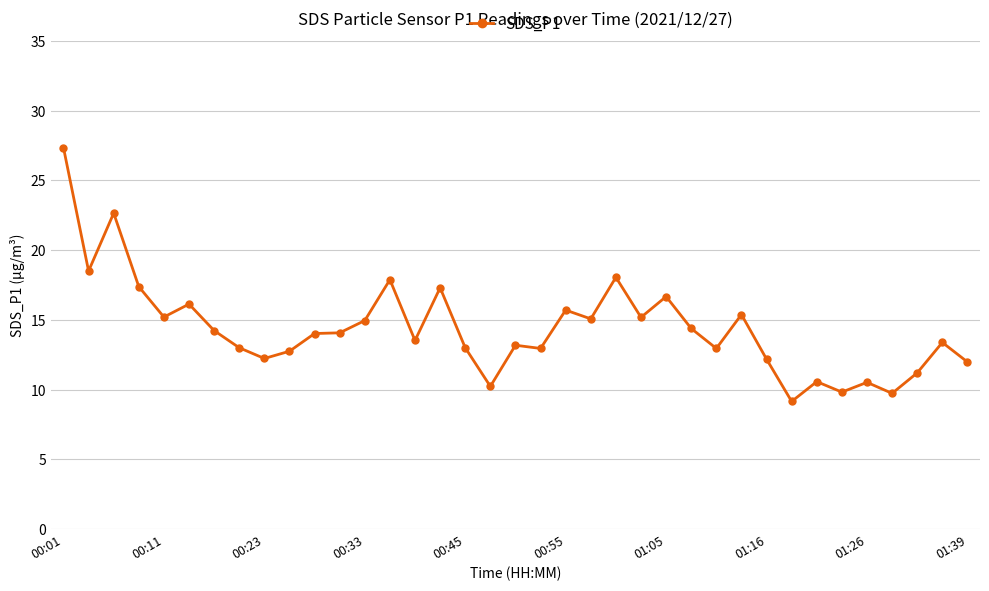

What is the smallest value displayed?

9.2